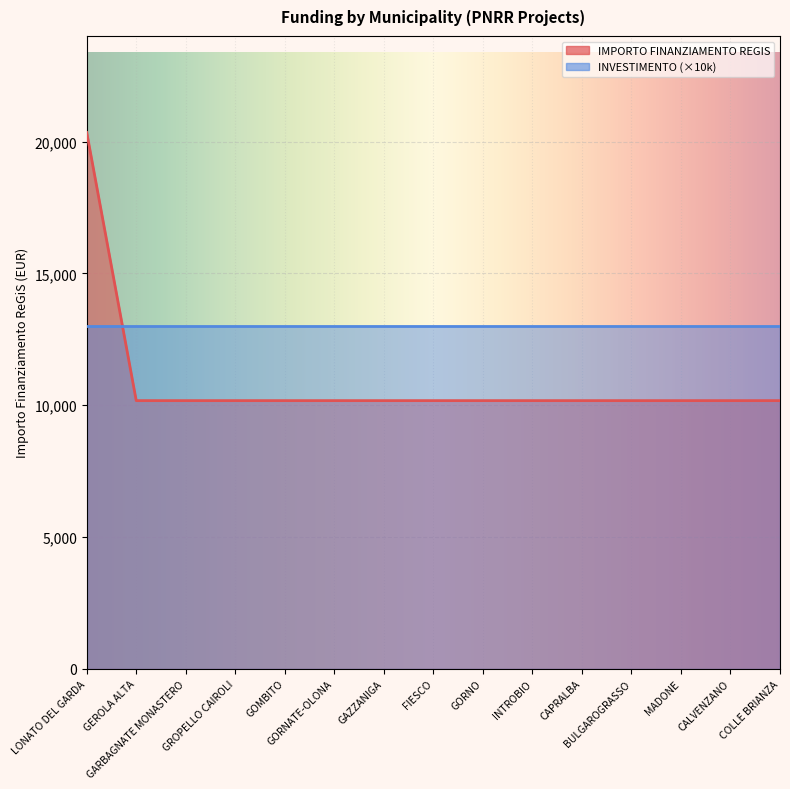

Is it true that the value at INTROBIO is 6780?

False